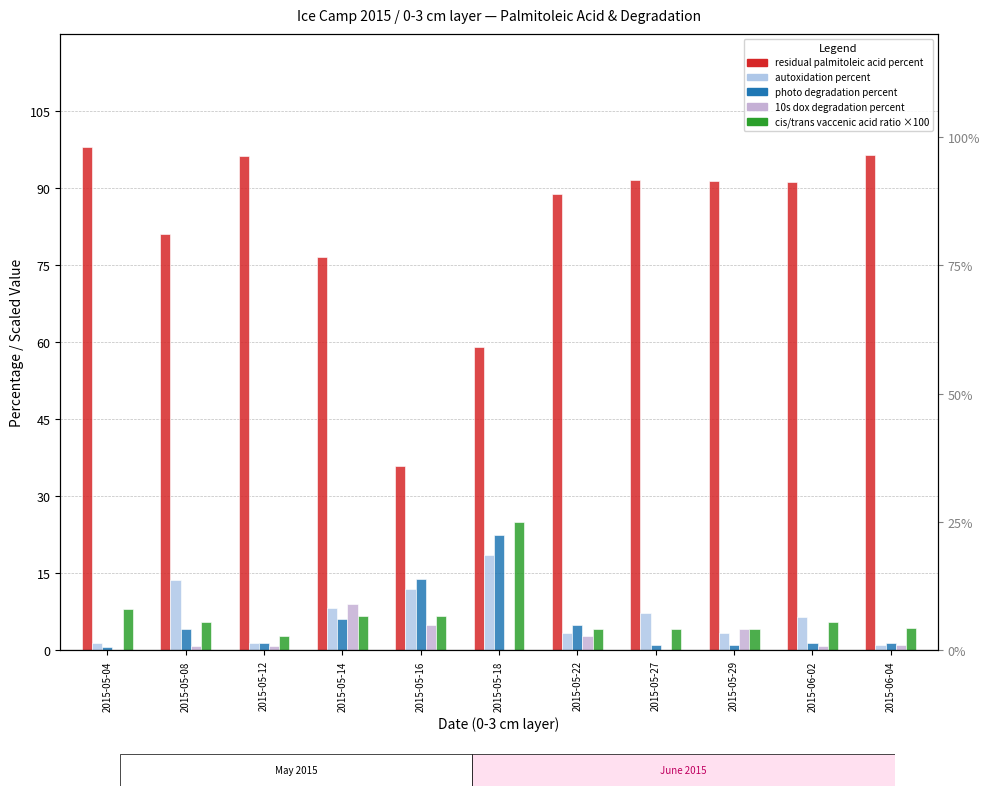

The residual palmitoleic acid % series shows 91.1 at 2015-06-02. True or false?

True